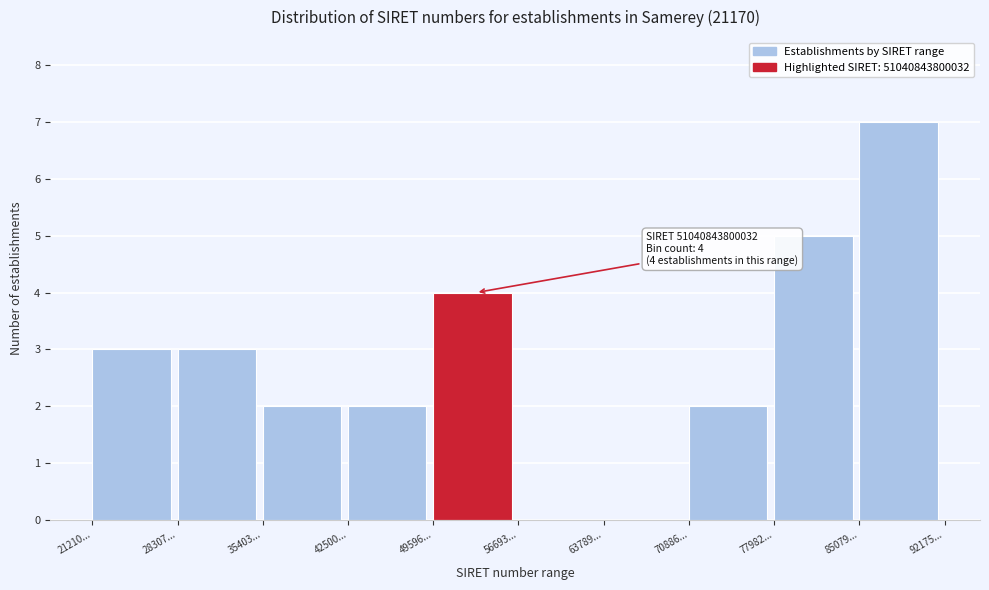

Reading left to right, what are all the values shown in this chart?

21210...=3	28307...=3	35403...=2	42500...=2	49596...=4	56693...=0	63789...=0	70886...=2	77982...=5	85079...=7